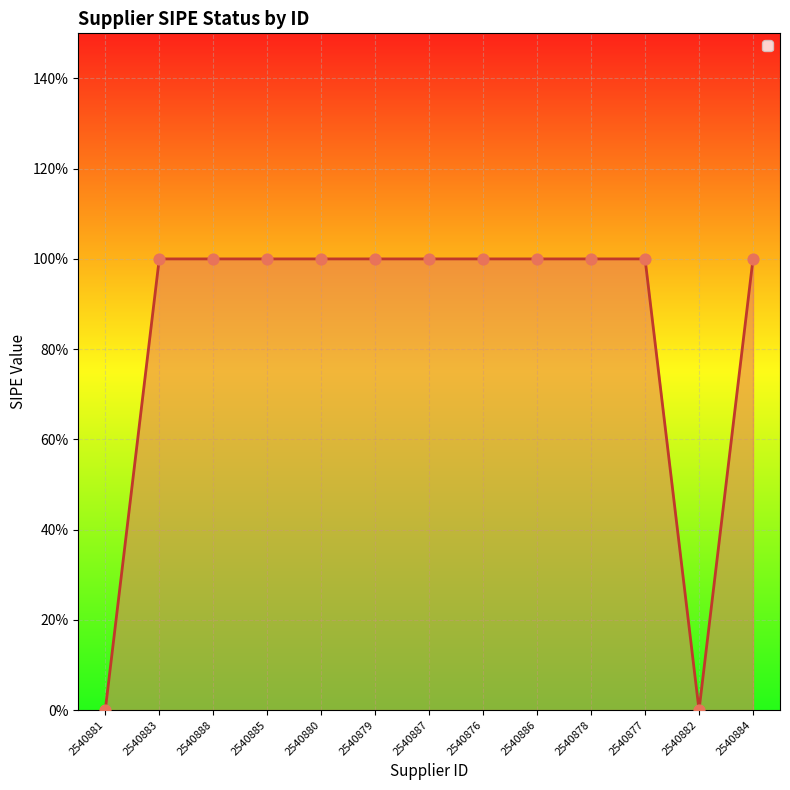

Which has a higher value, 2540884 or 2540876?

2540884